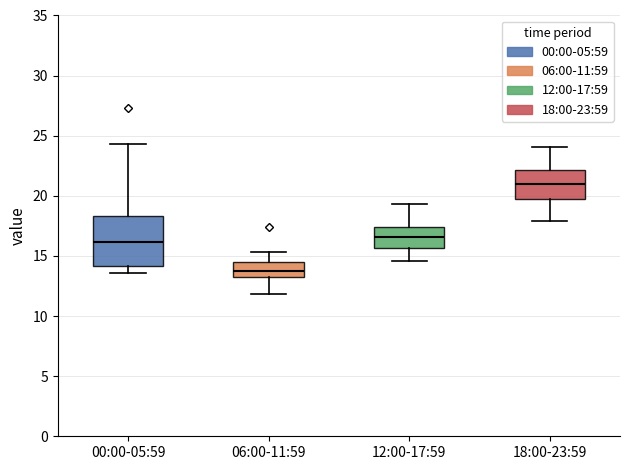

Comparing the boxes themselves (not the whiskers), which one is the tallest?

00:00-05:59